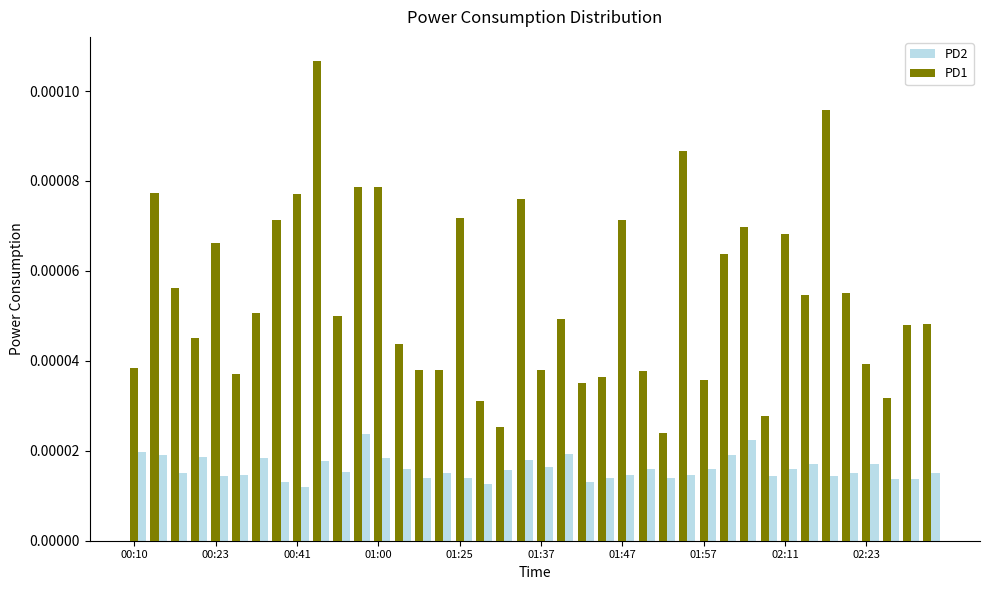

Which series has the largest total across all categories?

PD1